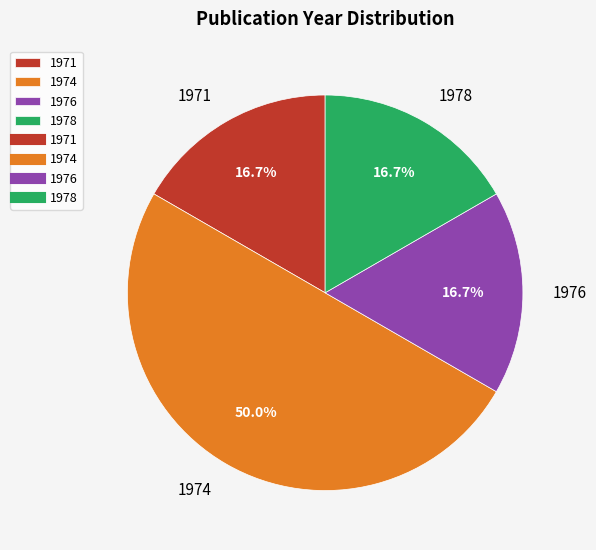

How many segments does this pie chart have?

4